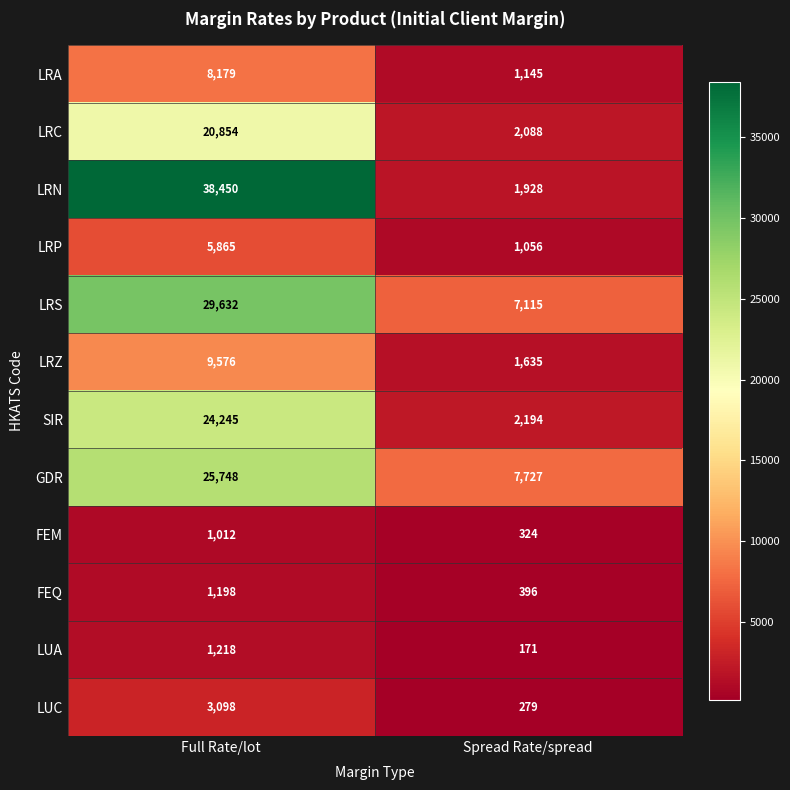

Reading left to right, transcribe all the data shown in this chart.

LRA: Full Rate/lot=8179	Spread Rate/spread=1145
LRC: Full Rate/lot=20854	Spread Rate/spread=2088
LRN: Full Rate/lot=38450	Spread Rate/spread=1928
LRP: Full Rate/lot=5865	Spread Rate/spread=1056
LRS: Full Rate/lot=29632	Spread Rate/spread=7115
LRZ: Full Rate/lot=9576	Spread Rate/spread=1635
SIR: Full Rate/lot=24245	Spread Rate/spread=2194
GDR: Full Rate/lot=25748	Spread Rate/spread=7727
FEM: Full Rate/lot=1012	Spread Rate/spread=324
FEQ: Full Rate/lot=1198	Spread Rate/spread=396
LUA: Full Rate/lot=1218	Spread Rate/spread=171
LUC: Full Rate/lot=3098	Spread Rate/spread=279